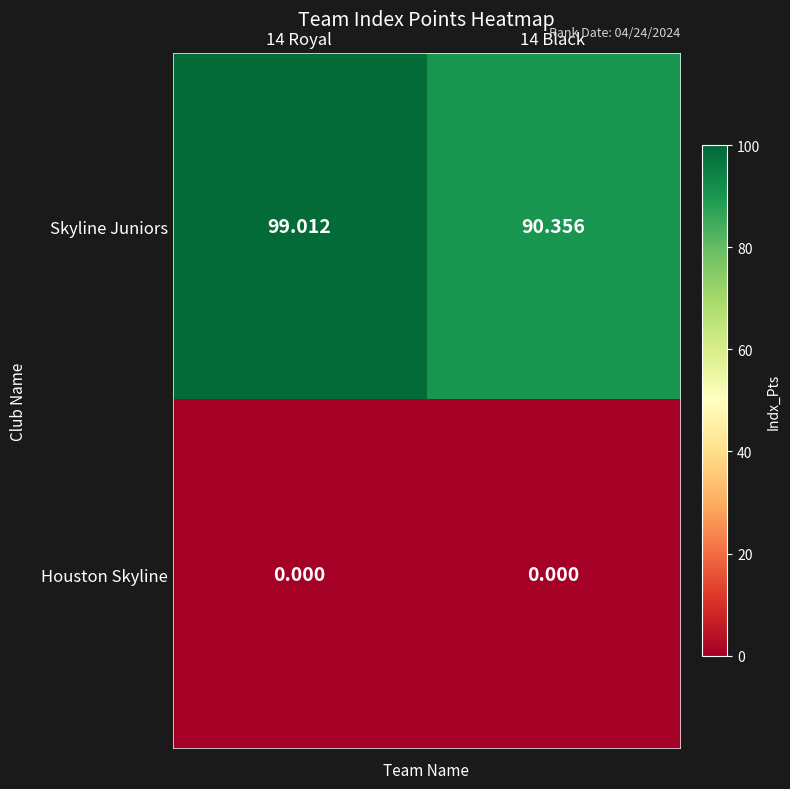

Which series has the largest total across all categories?

Skyline Juniors